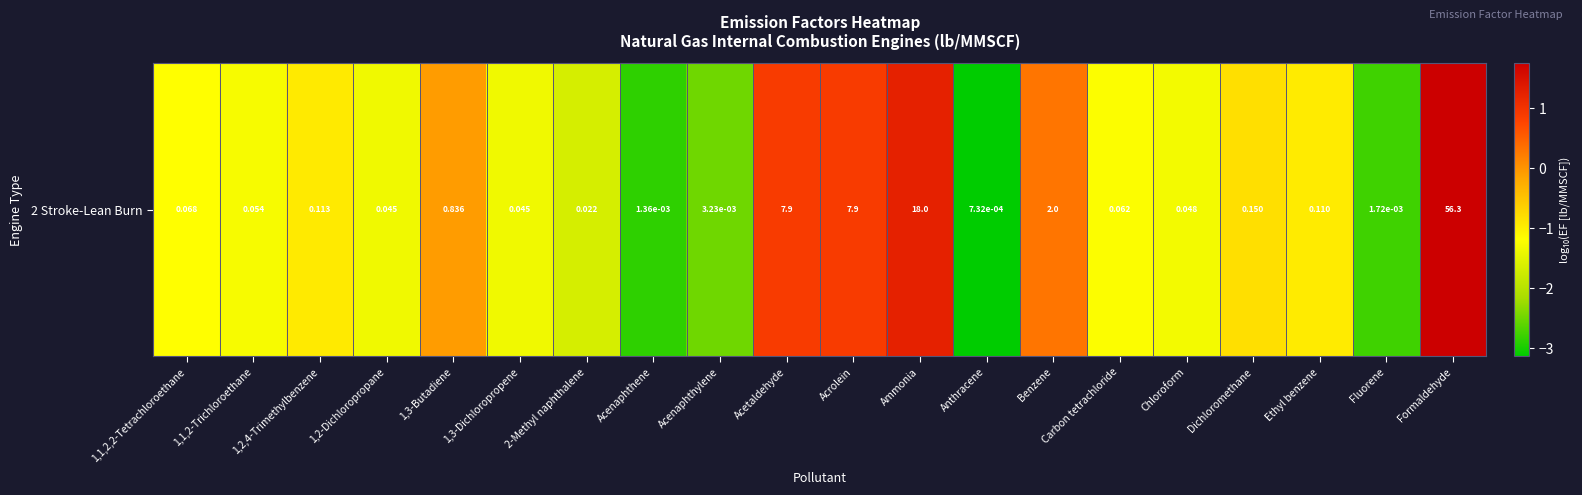

List the labels in order of value, largest first.

Formaldehyde, Ammonia, Acrolein, Acetaldehyde, Benzene, 1,3-Butadiene, Dichloromethane, 1,2,4-Trimethylbenzene, Ethyl benzene, 1,1,2,2-Tetrachloroethane, Carbon tetrachloride, 1,1,2-Trichloroethane, Chloroform, 1,2-Dichloropropane, 1,3-Dichloropropene, 2-Methyl naphthalene, Acenaphthylene, Fluorene, Acenaphthene, Anthracene